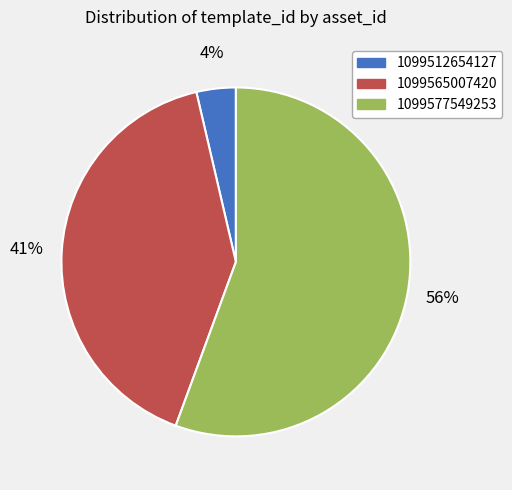

Between 1099577549253 and 1099565007420, which is larger?

1099577549253